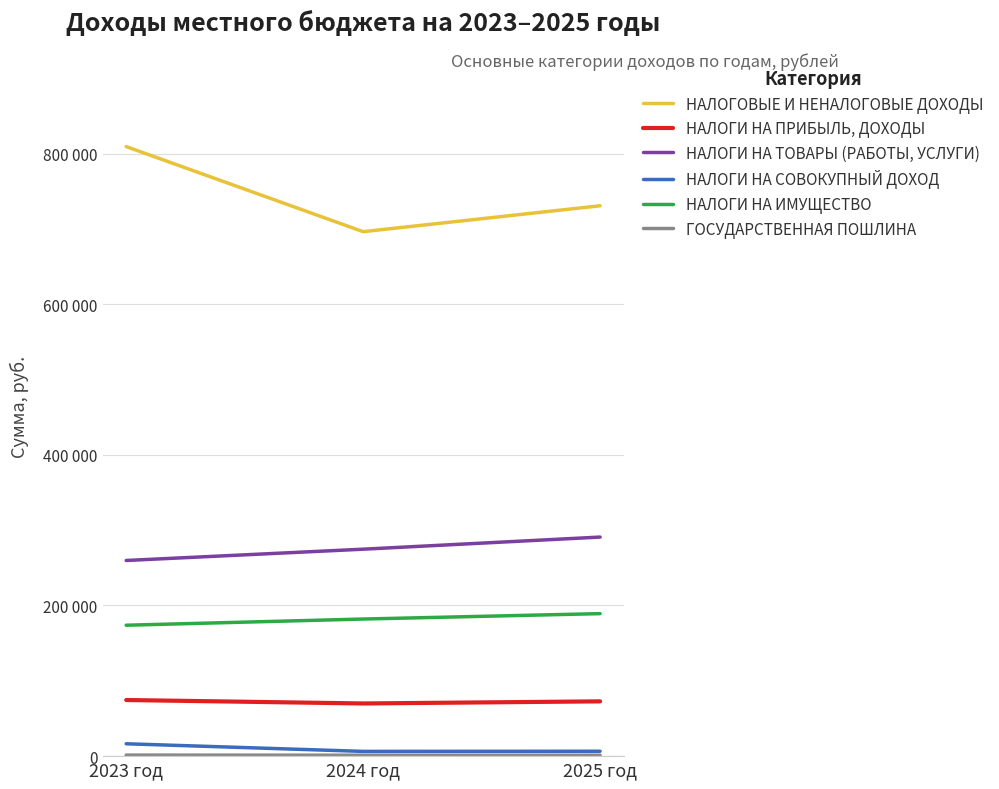

List the labels in order of ГОСУДАРСТВЕННАЯ ПОШЛИНА value, largest first.

2023 год, 2024 год, 2025 год